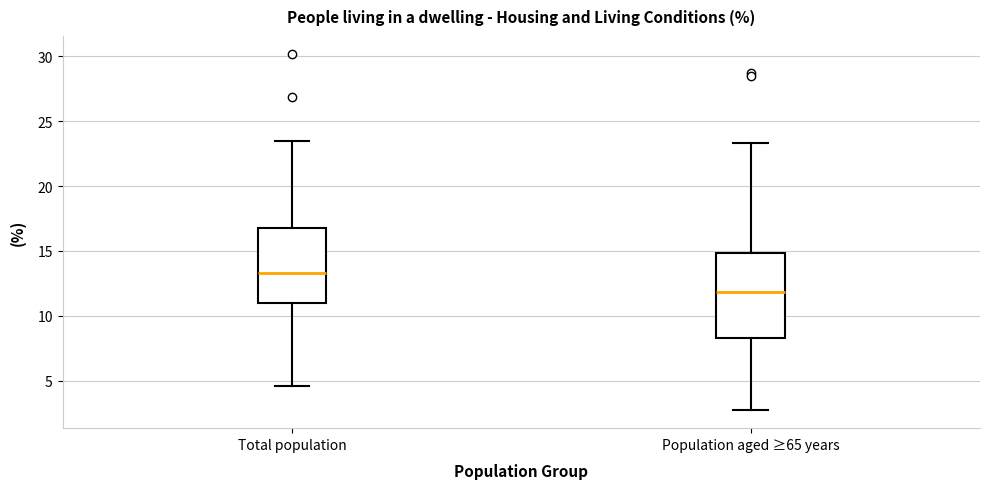

Reading left to right, transcribe this box plot: for each box, give where its median line is, the range the box spans, and where its two whiskers end, as read against the y-axis. The values are not printed on the chart, so give them approximately, as read against the axis.

Total population: median 13.5, box 11.0 to 17.0, whiskers 4.5 to 23.5
Population aged ≥65 years: median 12.0, box 8.5 to 15.0, whiskers 2.5 to 23.5